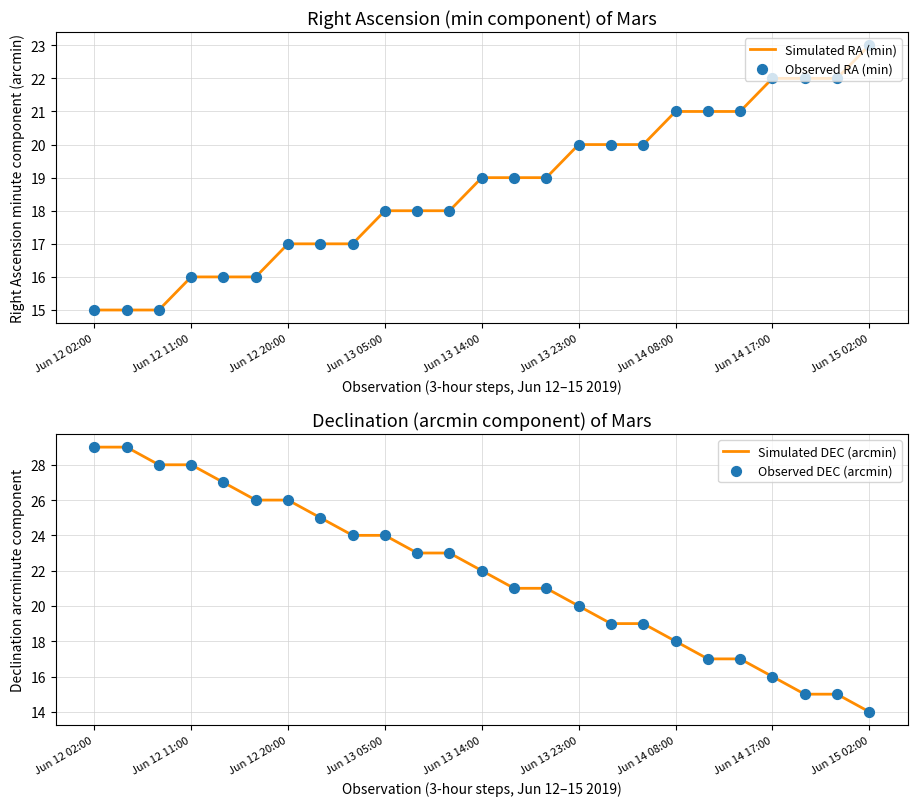

Which series reaches the minimum Y coordinate?

Simulated DEC (arcmin)